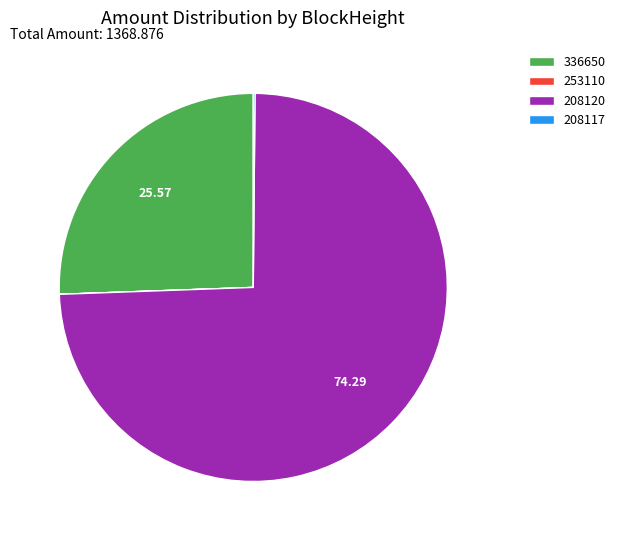

Is the sum of 336650 and 208120 greater than half?

Yes